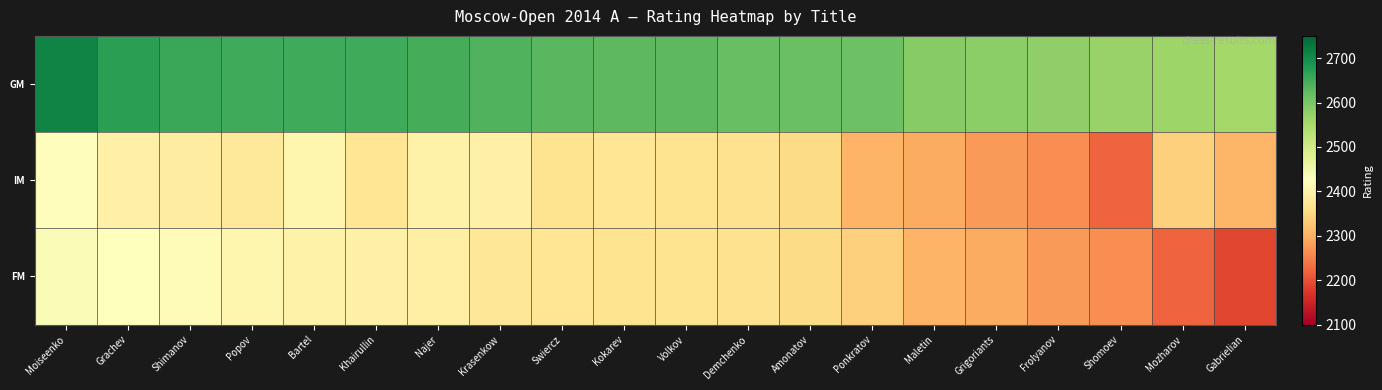

Which has a higher value, Grachev or Maletin?

Grachev